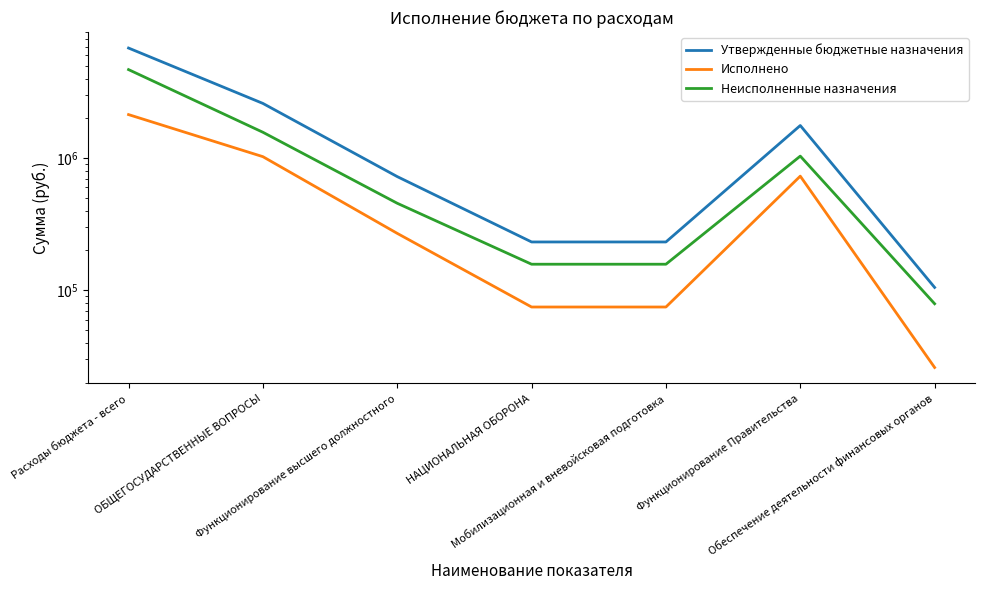

How many series are shown in this chart?

3